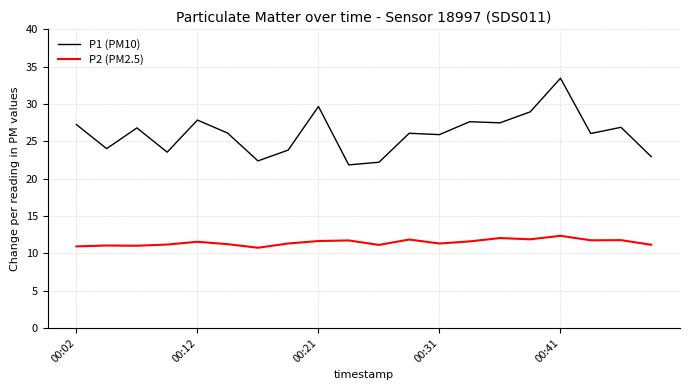

True or false: P2 (PM2.5) and P1 (PM10) cross at least once.

False